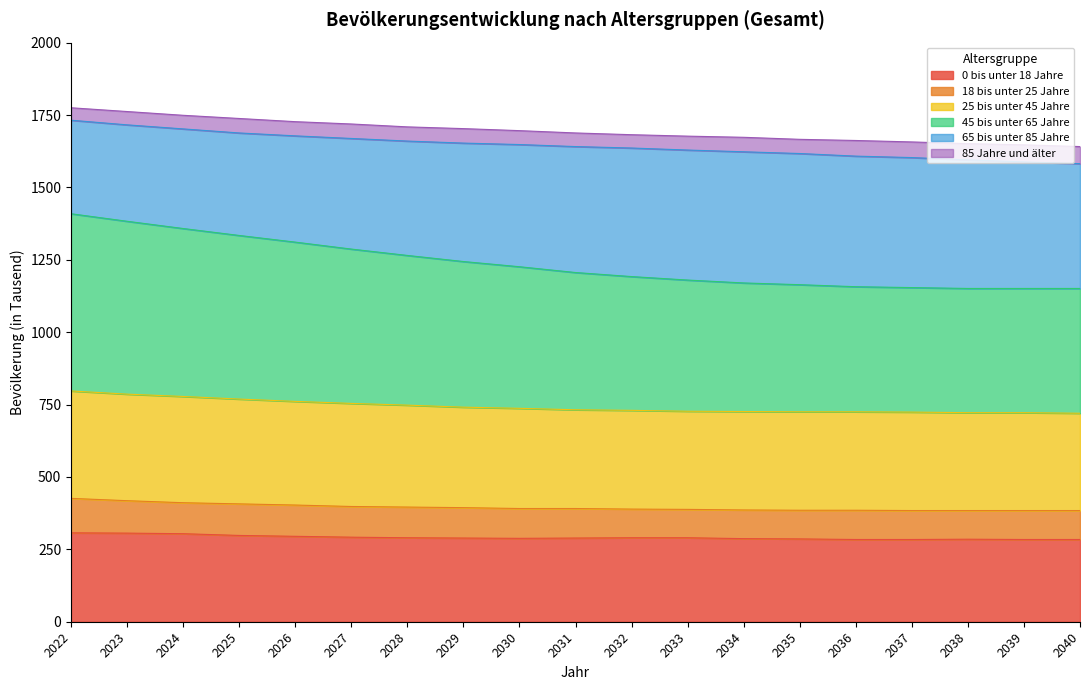

Where is 0 bis unter 18 Jahre nearest to the value 295?

2026